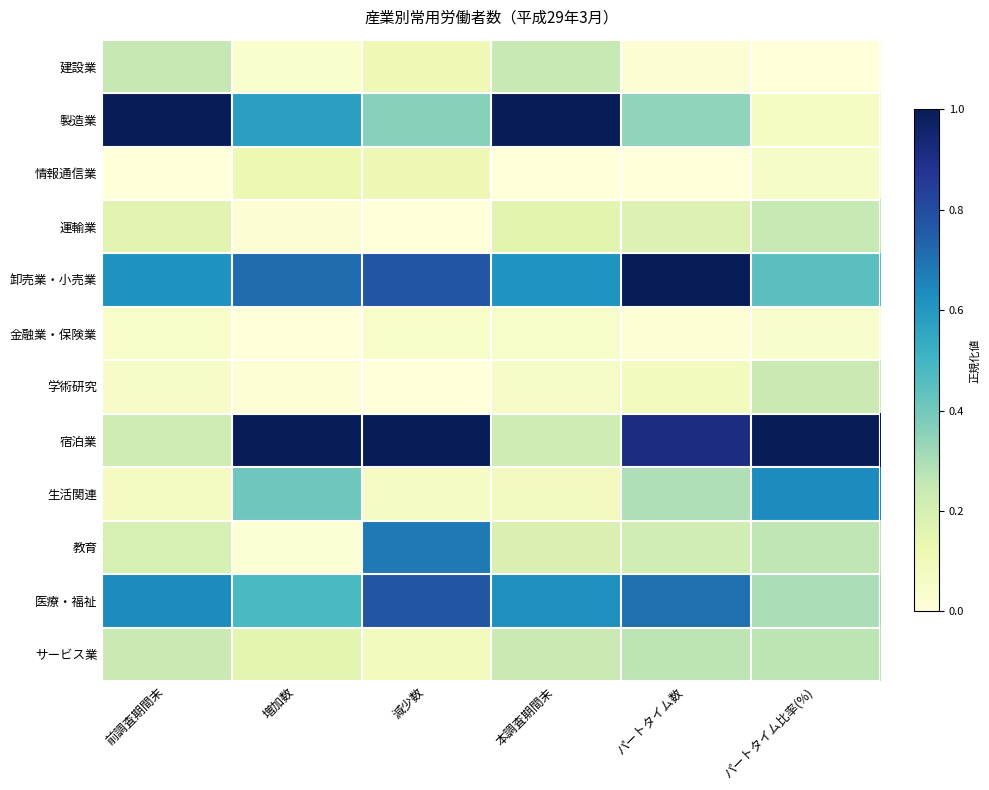

Reading left to right, transcribe all the data shown in this chart.

建設業: 前調査期間末=0.3	増加数=0.0	減少数=0.1	本調査期間末=0.2	パートタイム数=0.0	パートタイム比率(%)=0.0
製造業: 前調査期間末=1.0	増加数=0.6	減少数=0.4	本調査期間末=1.0	パートタイム数=0.3	パートタイム比率(%)=0.1
情報通信業: 前調査期間末=0.0	増加数=0.1	減少数=0.1	本調査期間末=0.0	パートタイム数=0.0	パートタイム比率(%)=0.1
運輸業: 前調査期間末=0.2	増加数=0.0	減少数=0.0	本調査期間末=0.2	パートタイム数=0.2	パートタイム比率(%)=0.2
卸売業・小売業: 前調査期間末=0.6	増加数=0.7	減少数=0.8	本調査期間末=0.6	パートタイム数=1.0	パートタイム比率(%)=0.4
金融業・保険業: 前調査期間末=0.1	増加数=0.0	減少数=0.0	本調査期間末=0.0	パートタイム数=0.0	パートタイム比率(%)=0.0
学術研究: 前調査期間末=0.1	増加数=0.0	減少数=0.0	本調査期間末=0.1	パートタイム数=0.1	パートタイム比率(%)=0.2
宿泊業: 前調査期間末=0.2	増加数=1.0	減少数=1.0	本調査期間末=0.2	パートタイム数=0.9	パートタイム比率(%)=1.0
生活関連: 前調査期間末=0.1	増加数=0.4	減少数=0.1	本調査期間末=0.1	パートタイム数=0.3	パートタイム比率(%)=0.6
教育: 前調査期間末=0.2	増加数=0.0	減少数=0.7	本調査期間末=0.2	パートタイム数=0.2	パートタイム比率(%)=0.3
医療・福祉: 前調査期間末=0.6	増加数=0.5	減少数=0.8	本調査期間末=0.6	パートタイム数=0.7	パートタイム比率(%)=0.3
サービス業: 前調査期間末=0.2	増加数=0.2	減少数=0.1	本調査期間末=0.2	パートタイム数=0.3	パートタイム比率(%)=0.3